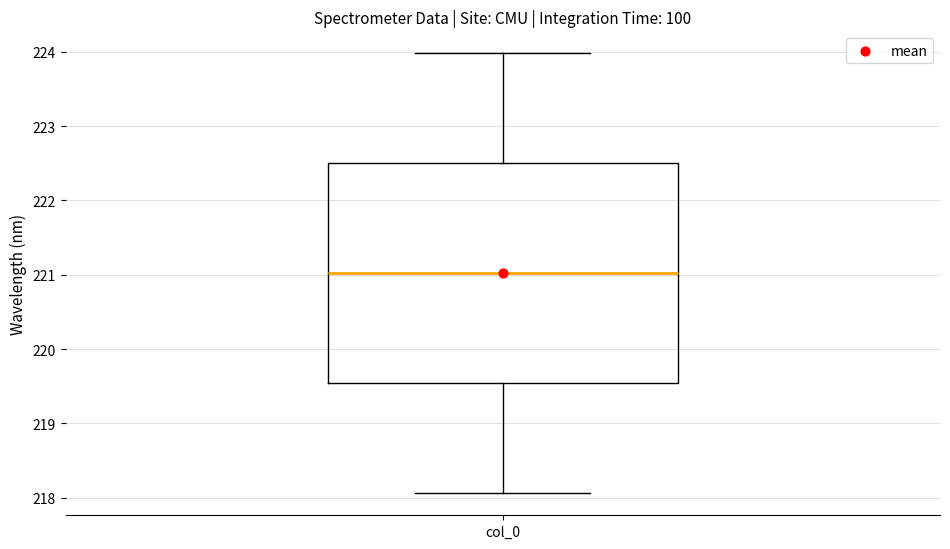

Transcribe this box plot: give where the median line is, the range the box spans, and where the two whiskers end, as read against the y-axis. The values are not printed on the chart, so give them approximately, as read against the axis.

median 221.0, box 219.5 to 222.5, whiskers 218.1 to 224.0